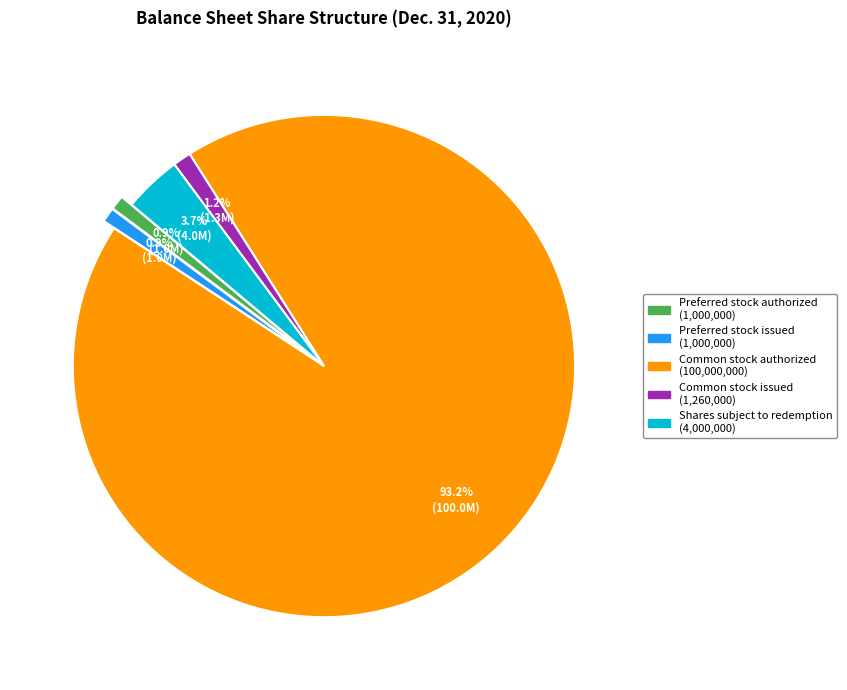

To the nearest percent, what is the combined percentage of Common stock authorized and Preferred stock issued?

94%